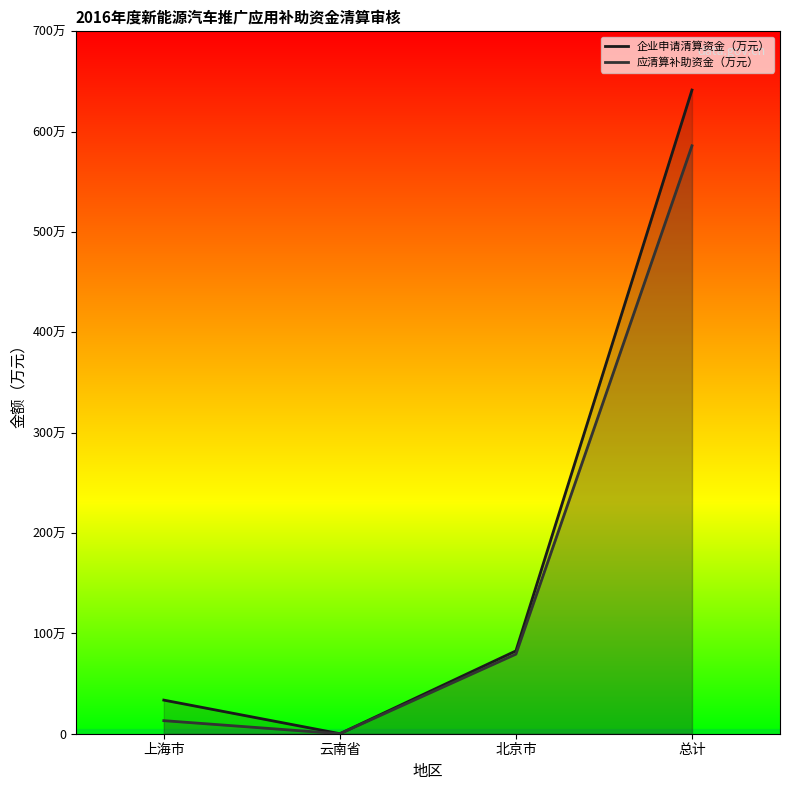

True or false: 应清算补助资金（万元） and 企业申请清算资金（万元） cross at least once.

False